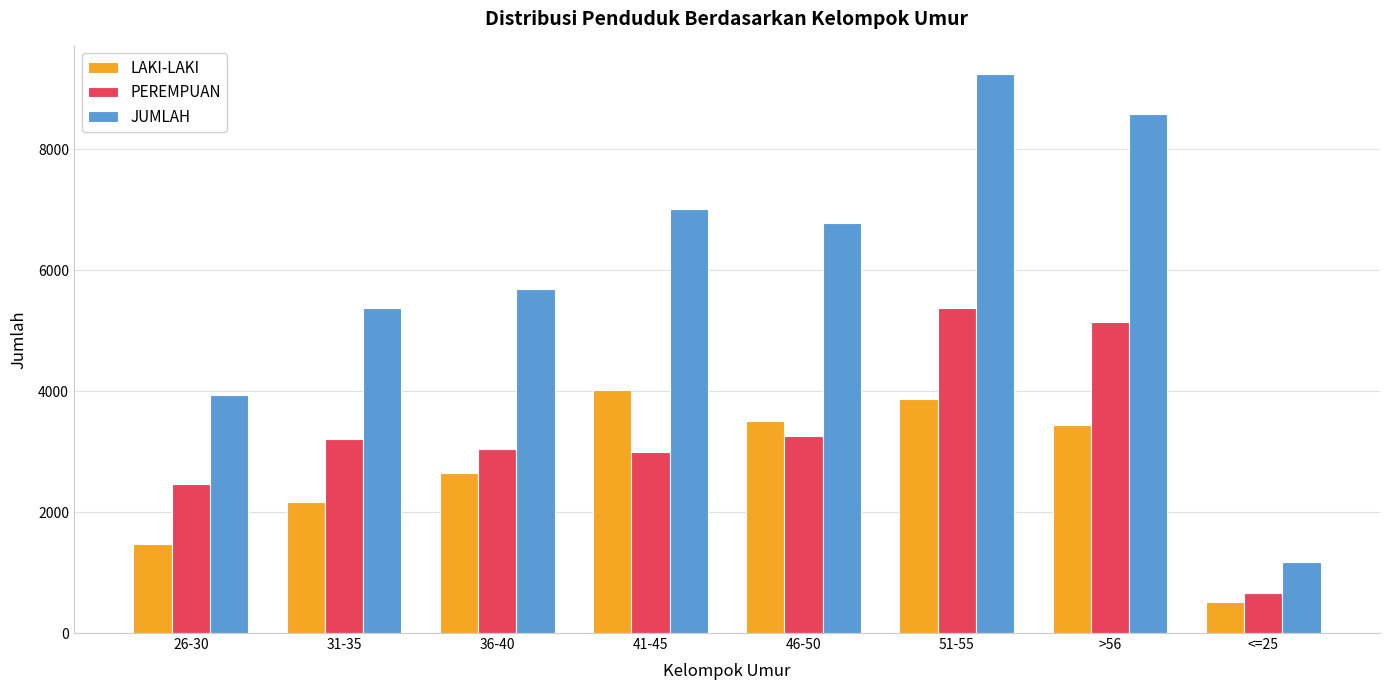

Reading right to left, what are all the values shown in this chart?

LAKI-LAKI: <=25=512	>56=3446	51-55=3874	46-50=3507	41-45=4014	36-40=2644	31-35=2162	26-30=1476
PEREMPUAN: <=25=664	>56=5143	51-55=5373	46-50=3265	41-45=2992	36-40=3050	31-35=3212	26-30=2463
JUMLAH: <=25=1176	>56=8589	51-55=9247	46-50=6772	41-45=7006	36-40=5694	31-35=5374	26-30=3939